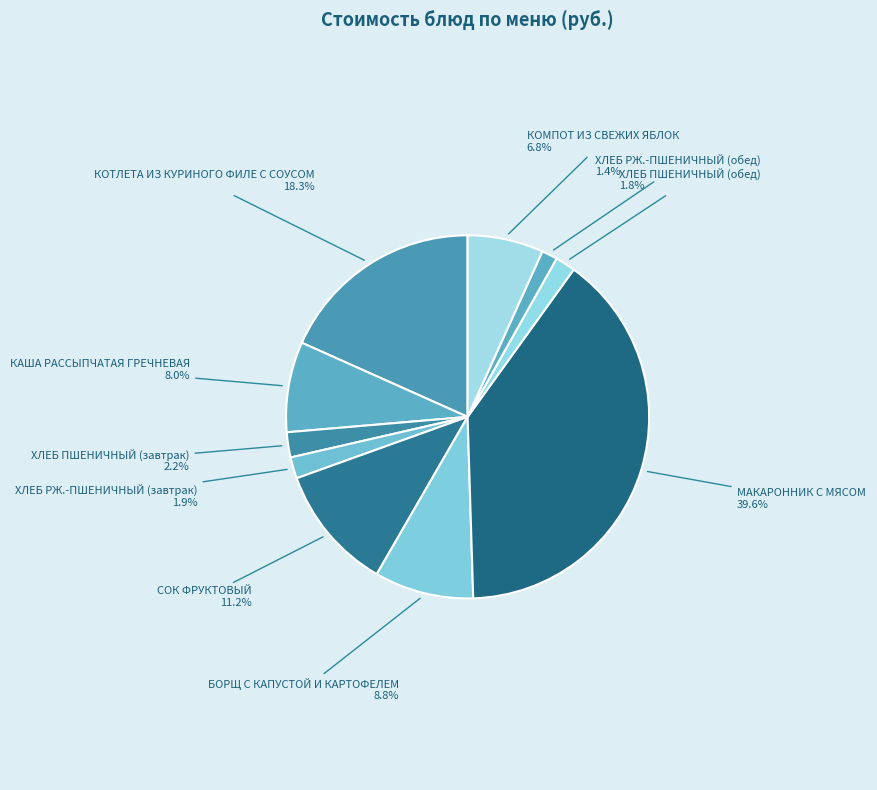

The СОК ФРУКТОВЫЙ slice represents 11% of the pie. True or false?

True